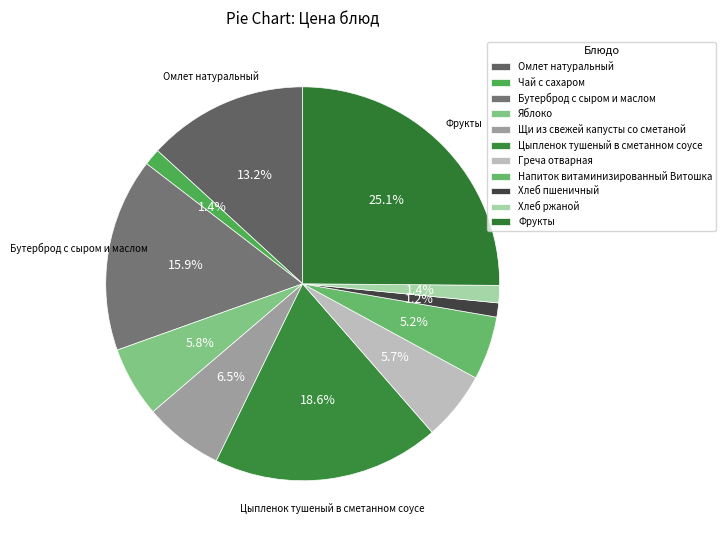

Is it true that Фрукты is 25% of the pie?

True